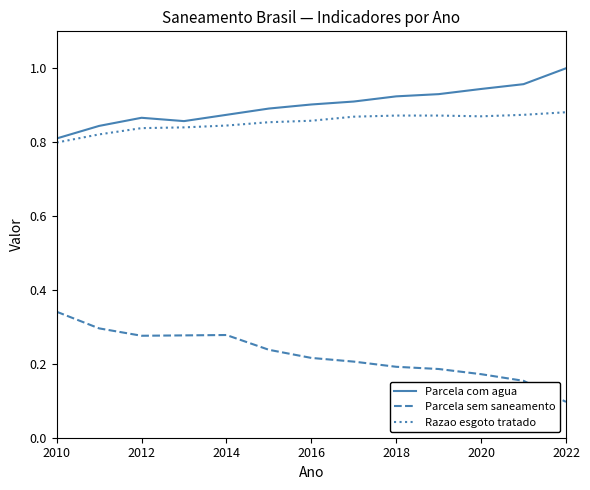

True or false: Razao esgoto tratado and Parcela sem saneamento cross at least once.

False